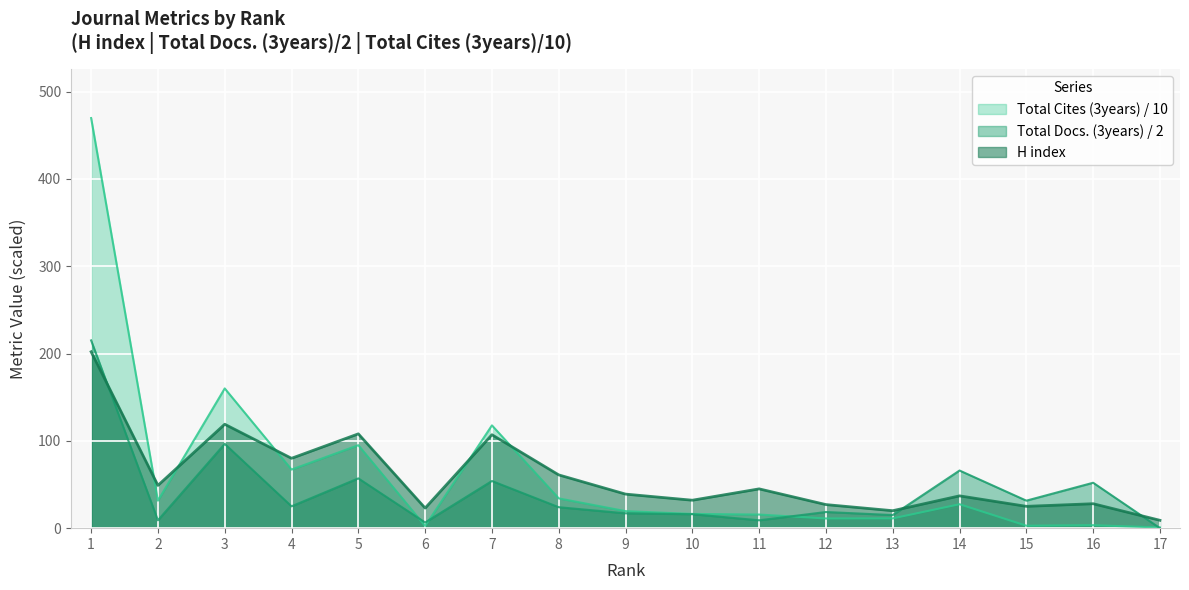

Rank the series by their average value, from lowest to highest.

Total Docs. (3years) / 2, H index, Total Cites (3years) / 10